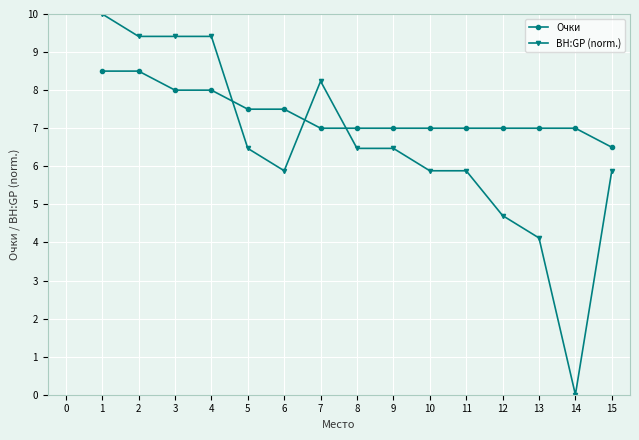

Is this an area chart (filled region under the line)?

No